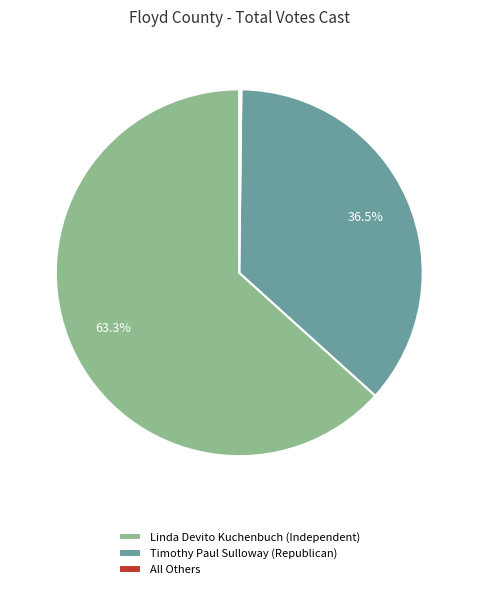

What is the ratio of the value at Timothy Paul Sulloway (Republican) to the value at Linda Devito Kuchenbuch (Independent)?

0.6